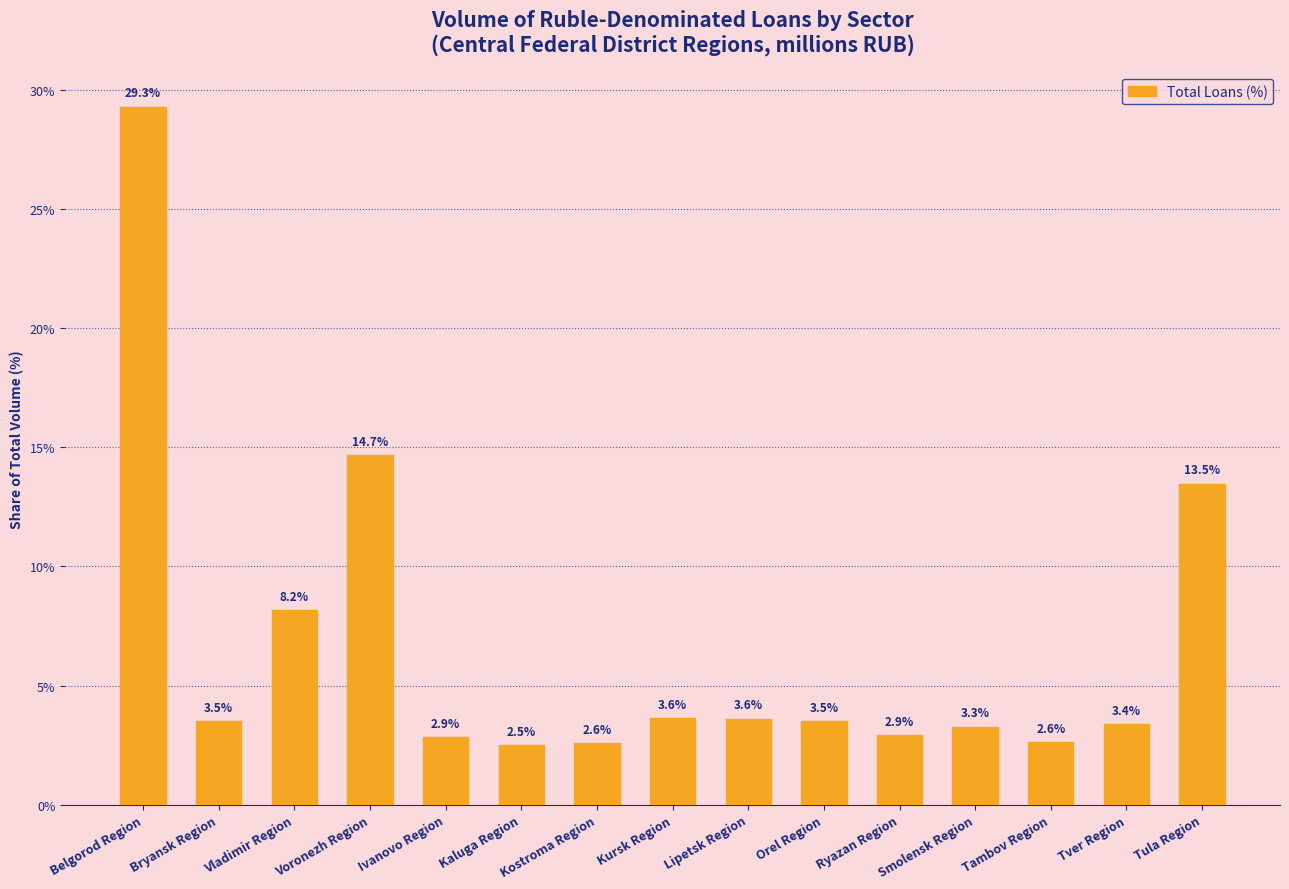

Is it true that the value at Ryazan Region is 4.4?

False